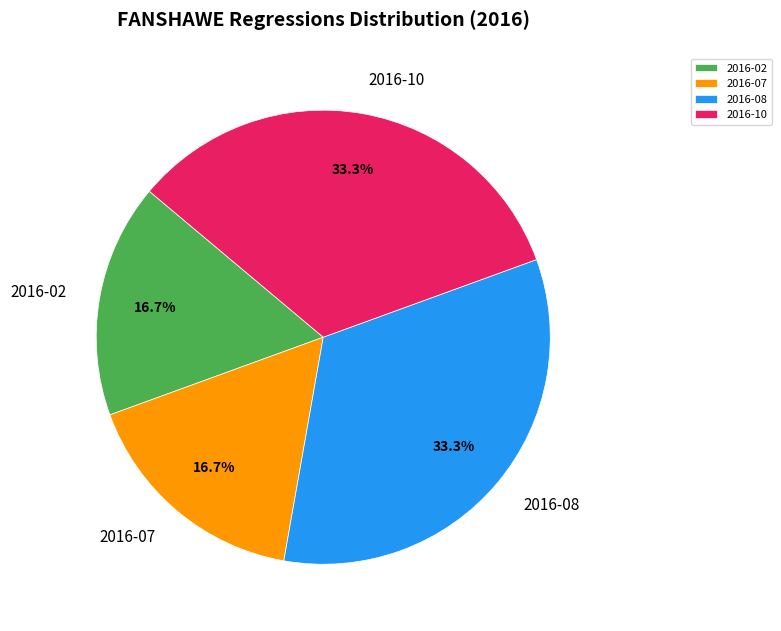

Is it true that 2016-10 is 33% of the pie?

True